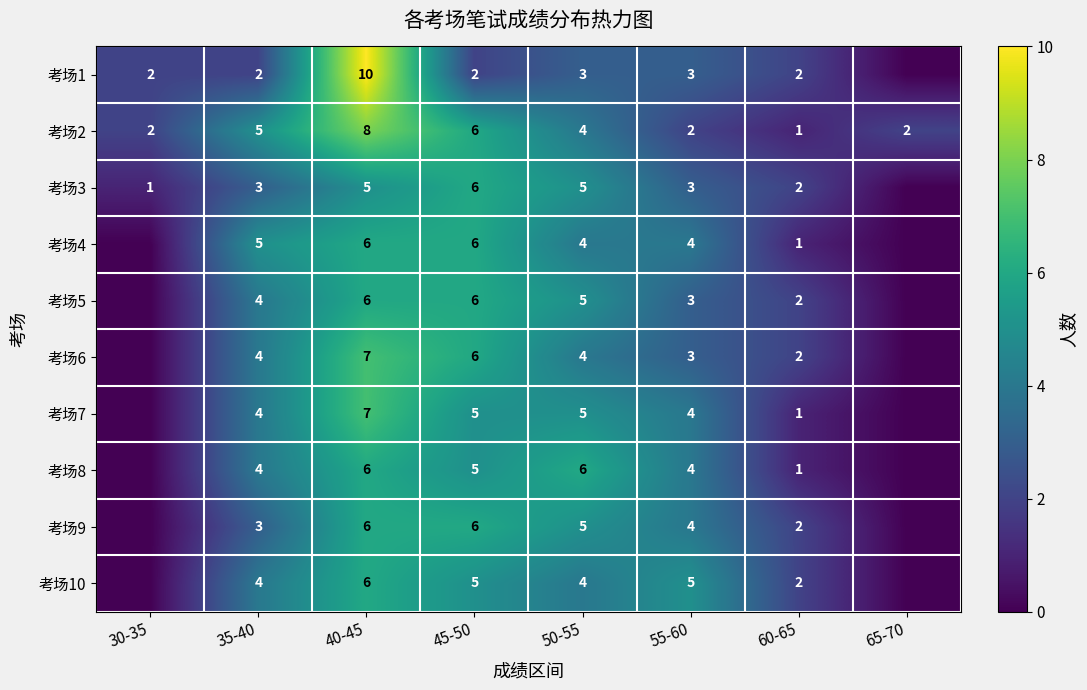

What is the sum of the 考场7 values at 55-60 and 40-45?

11